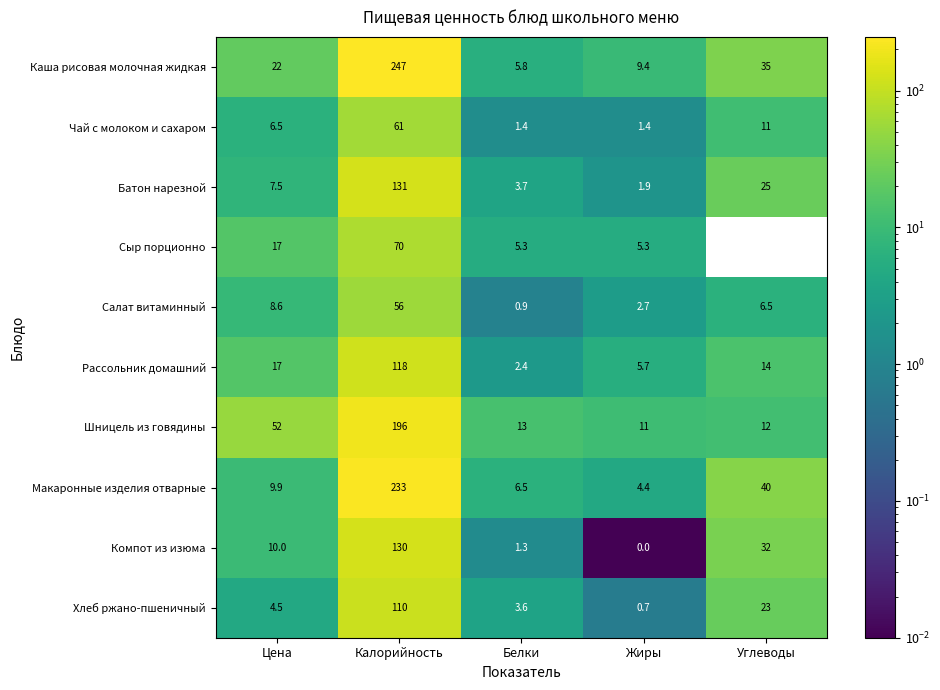

What is the minimum value for Салат витаминный?

0.9